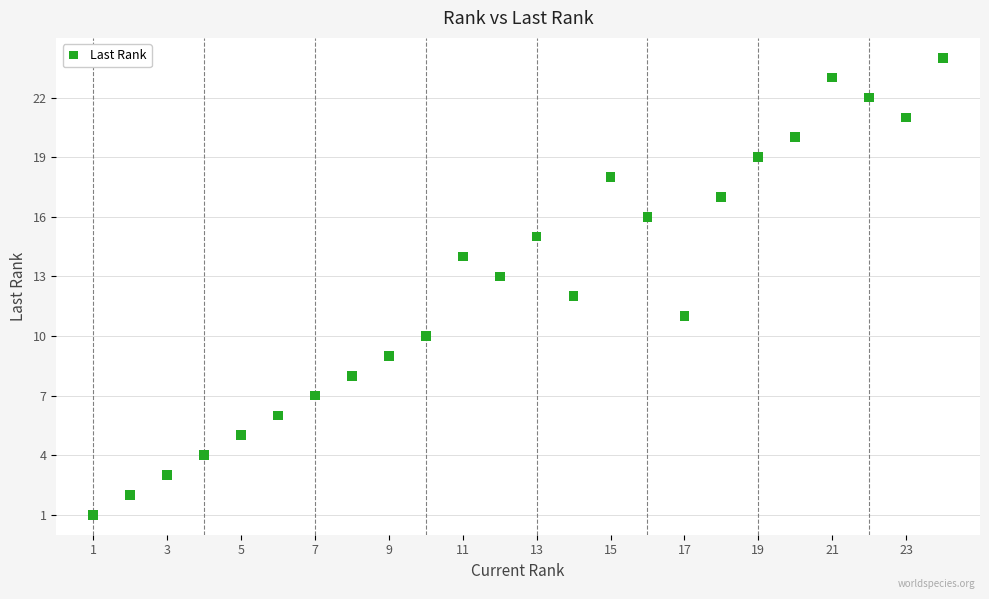

What is the range of Y values (max minus min)?

23